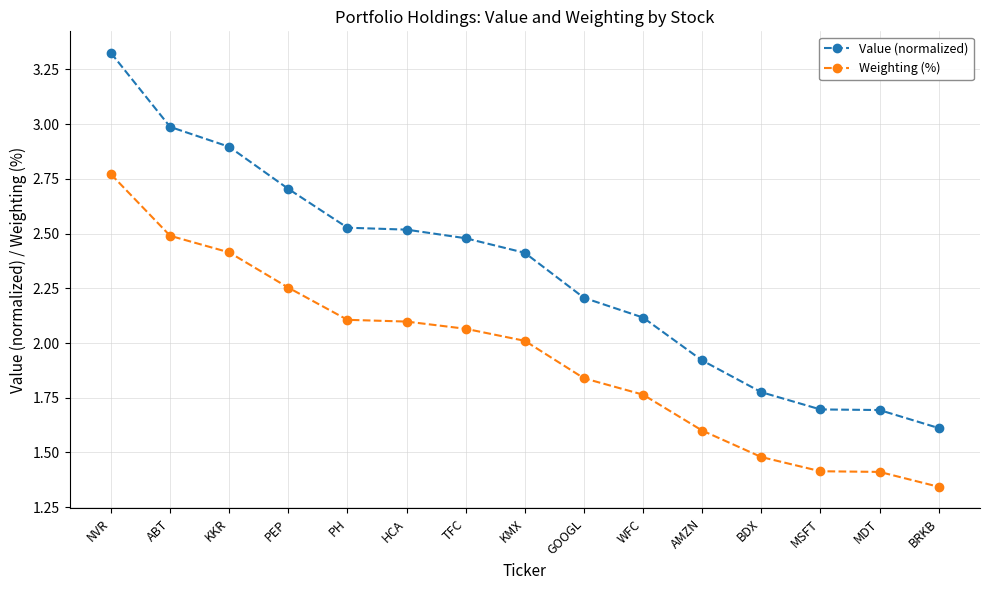

List the series in order of their overall mean, lowest first.

Weighting (%), Value (normalized)